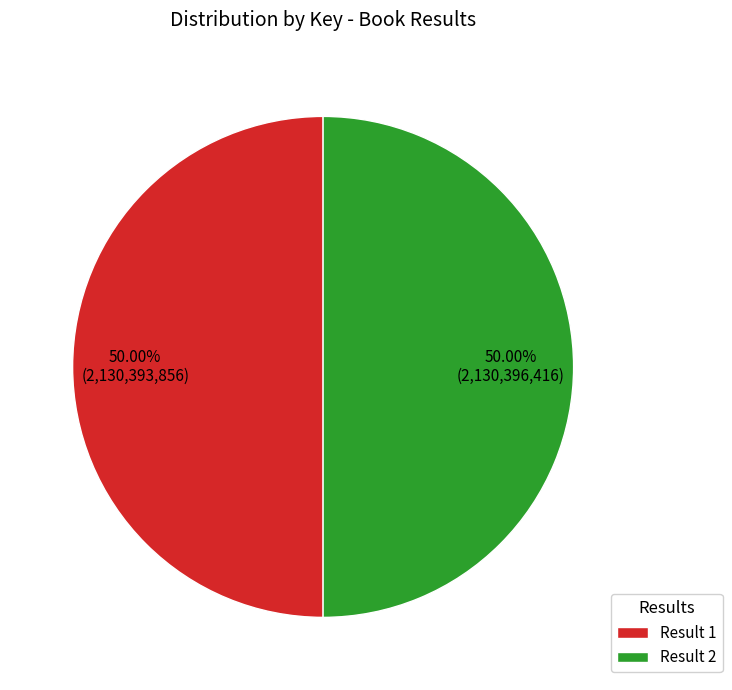

Is the sum of Result 1 and Result 2 greater than half?

Yes